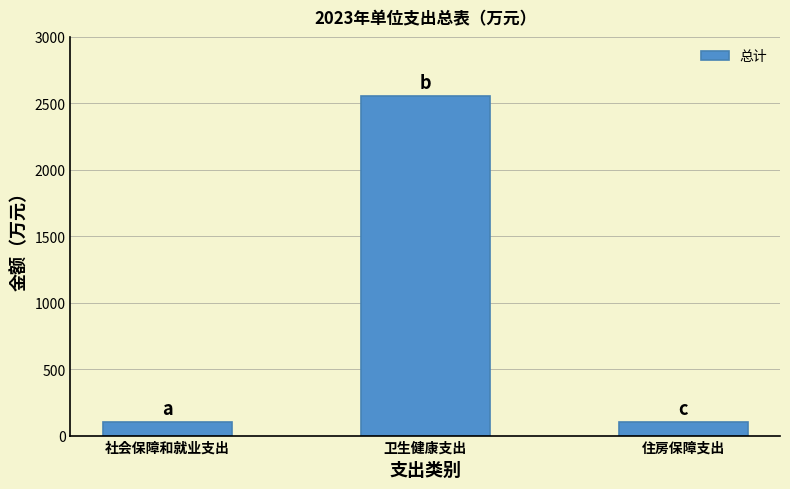

What is the change in value from 社会保障和就业支出 to 卫生健康支出?

+2455.8